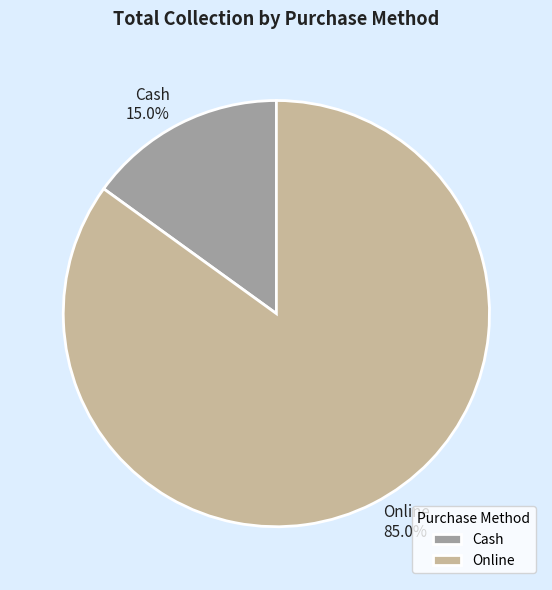

Which category accounts for the majority?

Online